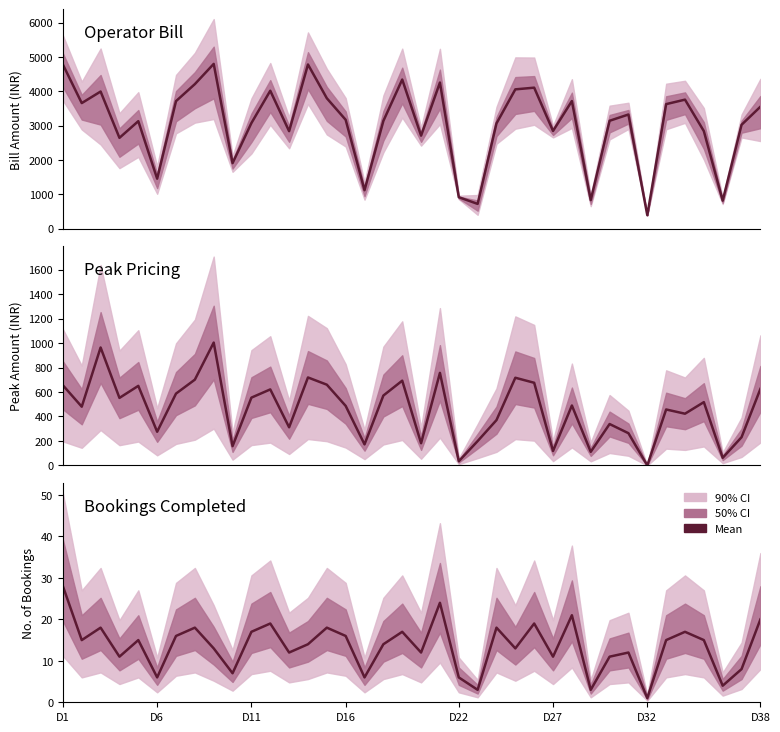

Reading left to right, what are all the values shown in this chart?

28	15	18	11	15	6	16	18	13	7	17	19	12	14	18	16	6	14	17	12	24	6	3	18	13	19	11	21	3	11	12	1	15	17	15	4	8	20